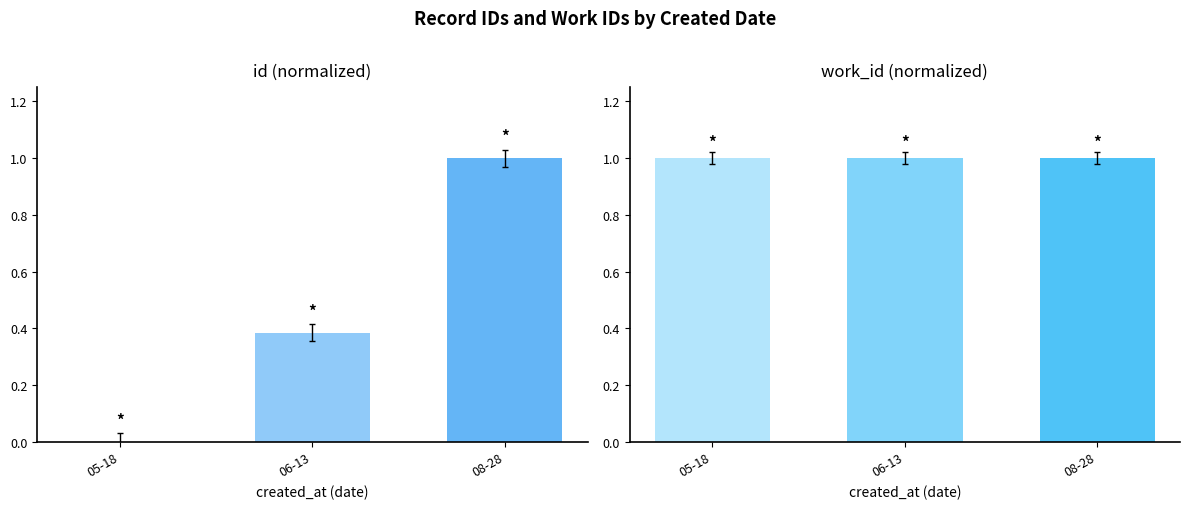

Which category has the lowest value in the id series?

05-18